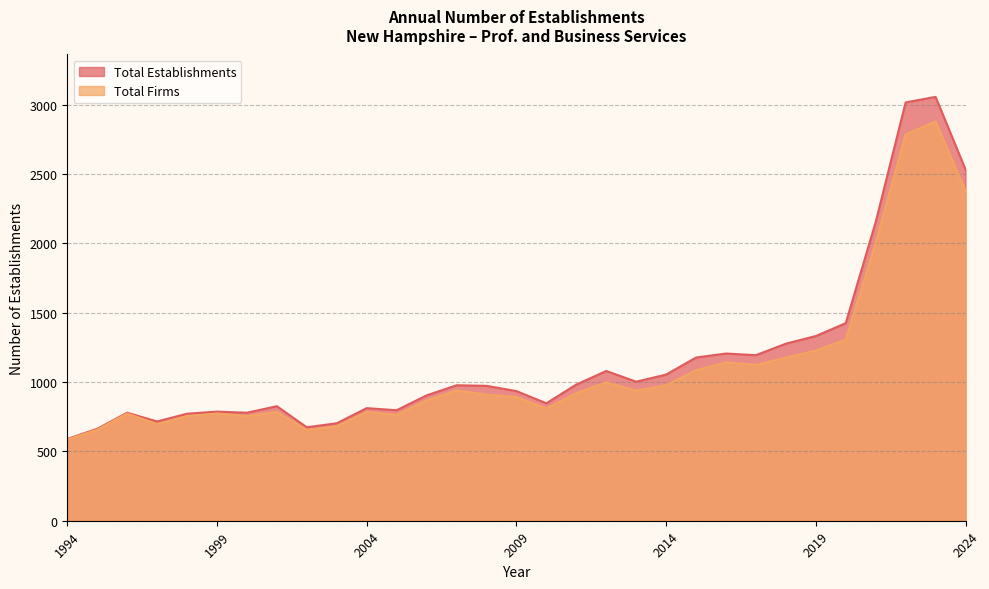

Where is the first local minimum for Total Firms?

1997